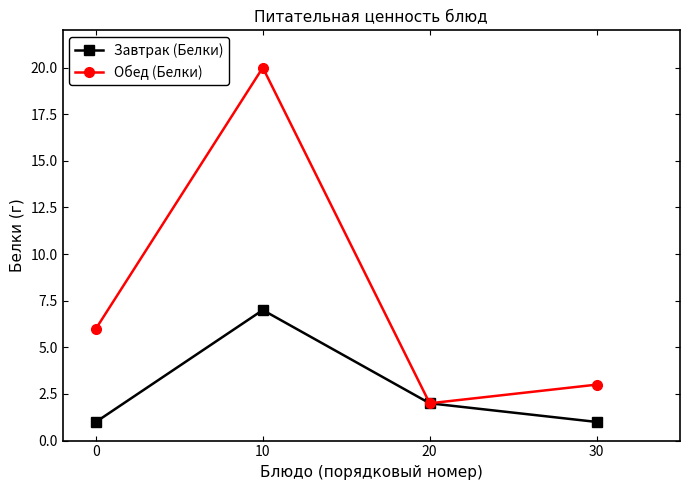

What is the spread (max minus min) of values at 10?

13